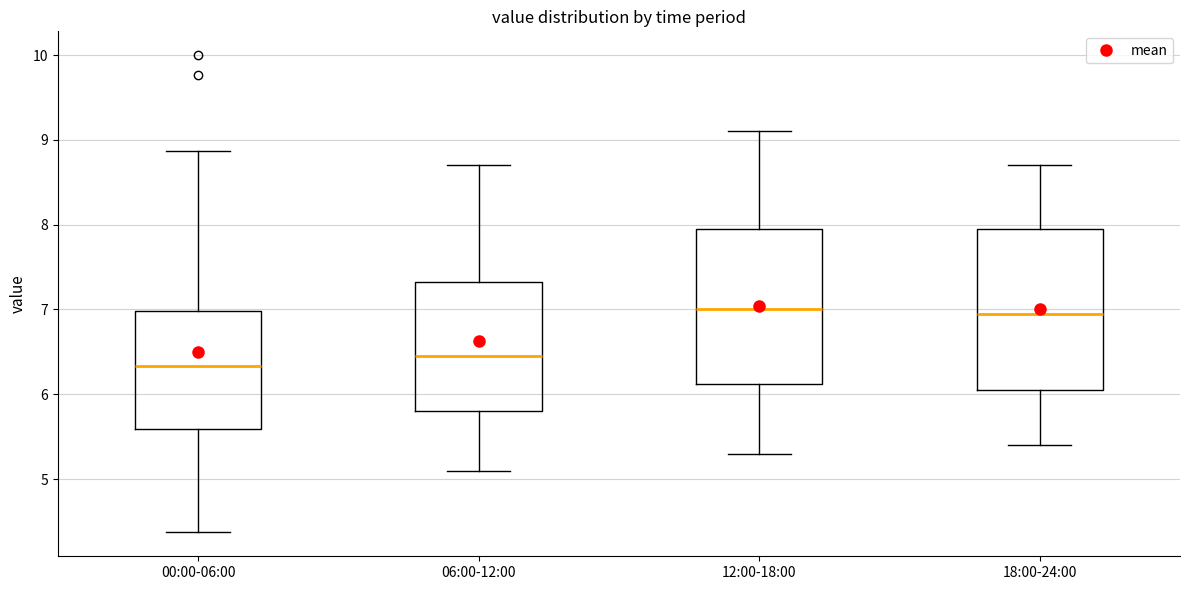

Reading left to right, transcribe this box plot: for each box, give where its median line is, the range the box spans, and where its two whiskers end, as read against the y-axis. The values are not printed on the chart, so give them approximately, as read against the axis.

00:00-06:00: median 6.3, box 5.6 to 7.0, whiskers 4.4 to 8.9
06:00-12:00: median 6.5, box 5.8 to 7.3, whiskers 5.1 to 8.7
12:00-18:00: median 7.0, box 6.1 to 8.0, whiskers 5.3 to 9.1
18:00-24:00: median 7.0, box 6.1 to 8.0, whiskers 5.4 to 8.7